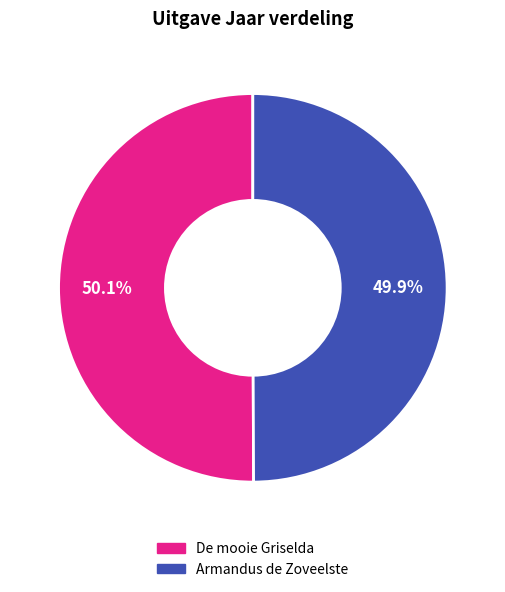

What percentage is the Armandus de Zoveelste slice, to the nearest percent?

50%